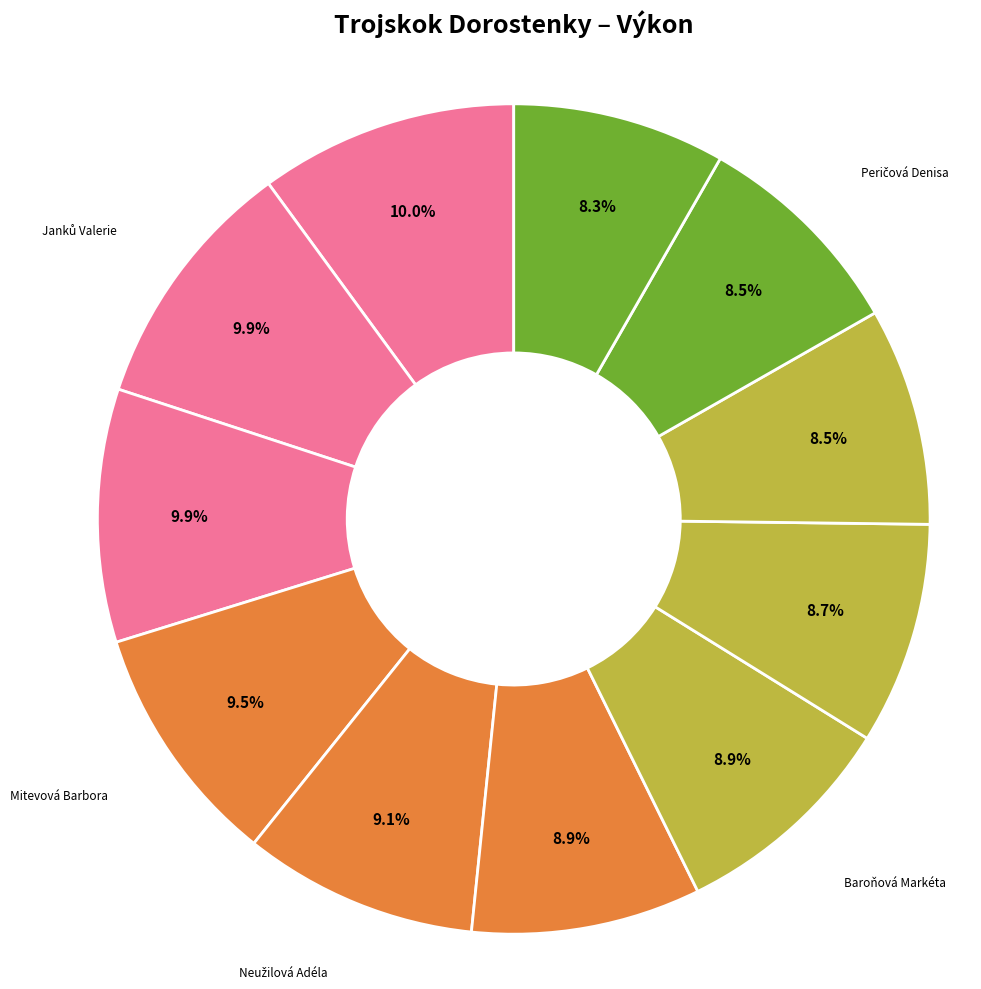

Count the number of slices in the pie.

11